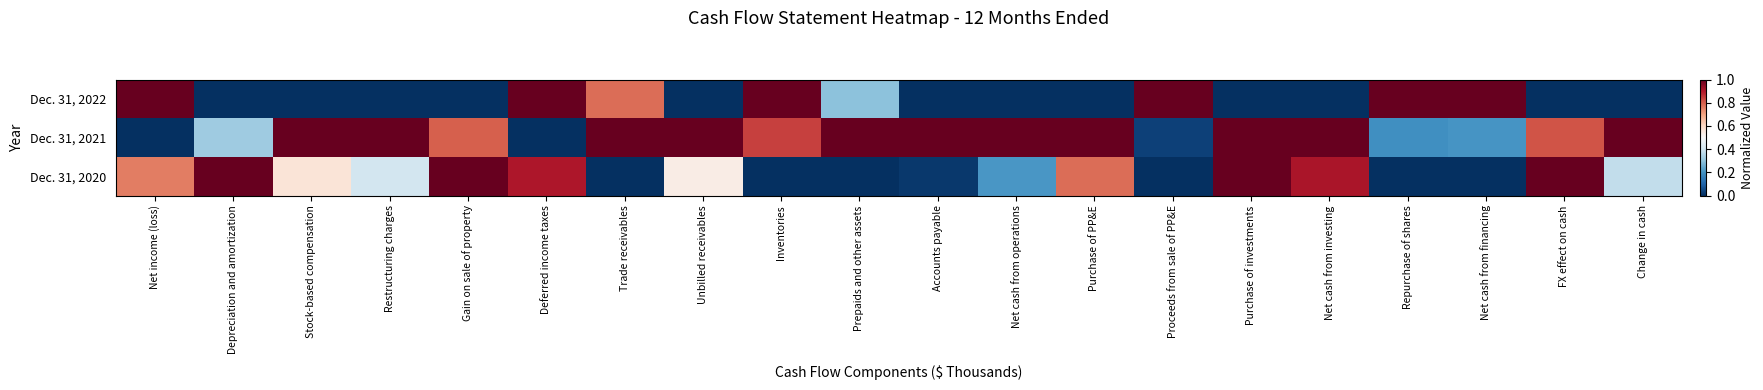

Reading left to right, what are all the values shown in this chart?

Dec. 31, 2022: Net income (loss)=1.0	Depreciation and amortization=0.0	Stock-based compensation=0.0	Restructuring charges=0.0	Gain on sale of property=0.0	Deferred income taxes=1.0	Trade receivables=0.8	Unbilled receivables=0.0	Inventories=1.0	Prepaids and other assets=0.3	Accounts payable=0.0	Net cash from operations=0.0	Purchase of PP&E=0.0	Proceeds from sale of PP&E=1.0	Purchase of investments=0.0	Net cash from investing=0.0	Repurchase of shares=1.0	Net cash from financing=1.0	FX effect on cash=0.0	Change in cash=0.0
Dec. 31, 2021: Net income (loss)=0.0	Depreciation and amortization=0.3	Stock-based compensation=1.0	Restructuring charges=1.0	Gain on sale of property=0.8	Deferred income taxes=0.0	Trade receivables=1.0	Unbilled receivables=1.0	Inventories=0.8	Prepaids and other assets=1.0	Accounts payable=1.0	Net cash from operations=1.0	Purchase of PP&E=1.0	Proceeds from sale of PP&E=0.0	Purchase of investments=1.0	Net cash from investing=1.0	Repurchase of shares=0.2	Net cash from financing=0.2	FX effect on cash=0.8	Change in cash=1.0
Dec. 31, 2020: Net income (loss)=0.8	Depreciation and amortization=1.0	Stock-based compensation=0.6	Restructuring charges=0.4	Gain on sale of property=1.0	Deferred income taxes=0.9	Trade receivables=0.0	Unbilled receivables=0.5	Inventories=0.0	Prepaids and other assets=0.0	Accounts payable=0.0	Net cash from operations=0.2	Purchase of PP&E=0.8	Proceeds from sale of PP&E=0.0	Purchase of investments=1.0	Net cash from investing=0.9	Repurchase of shares=0.0	Net cash from financing=0.0	FX effect on cash=1.0	Change in cash=0.4